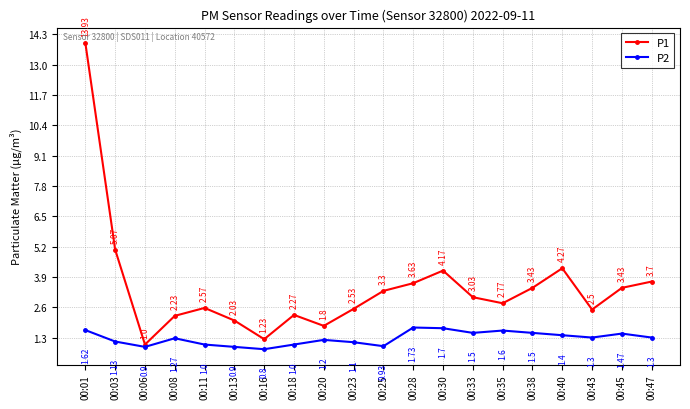

Rank the series at 00:43 from highest to lowest value.

P1, P2